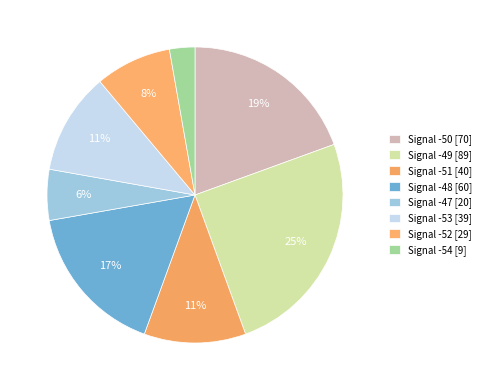

How many slices are in this pie chart?

8